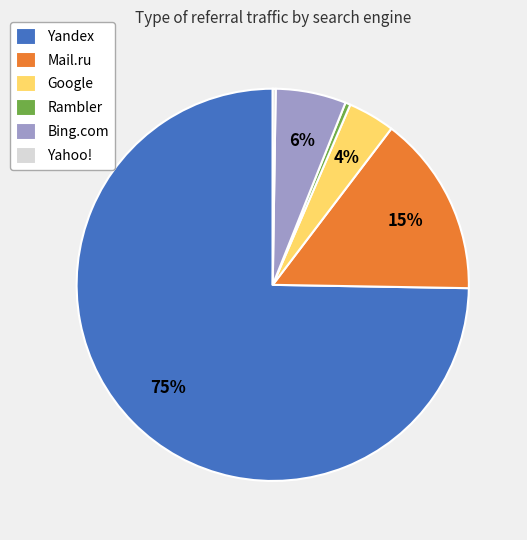

What is the largest slice in the pie chart?

Yandex